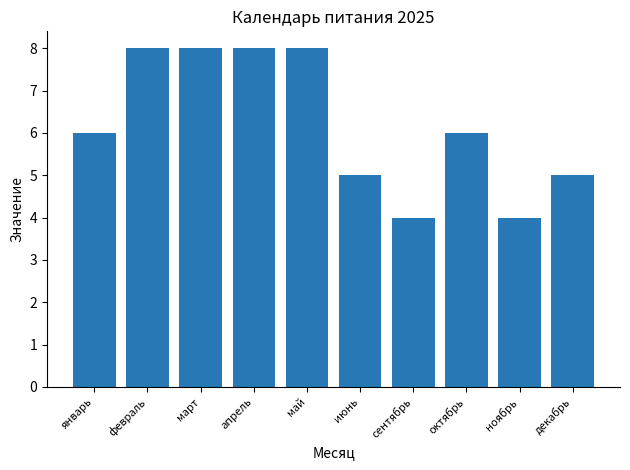

True or false: the data shows 1 at январь.

False